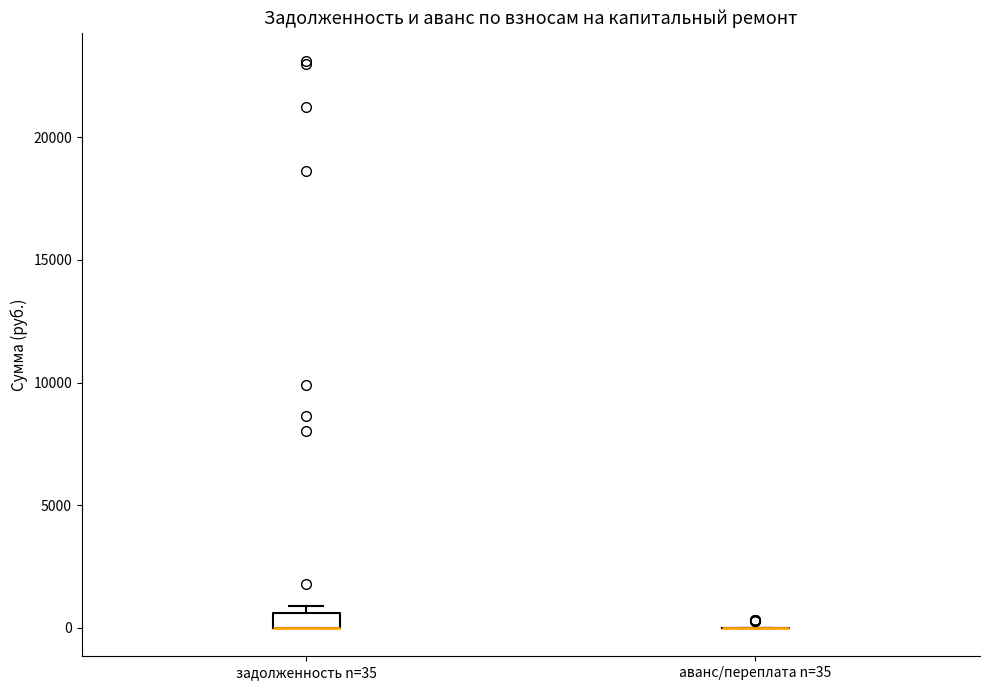

Comparing the boxes themselves (not the whiskers), which one is the tallest?

задолженность n=35